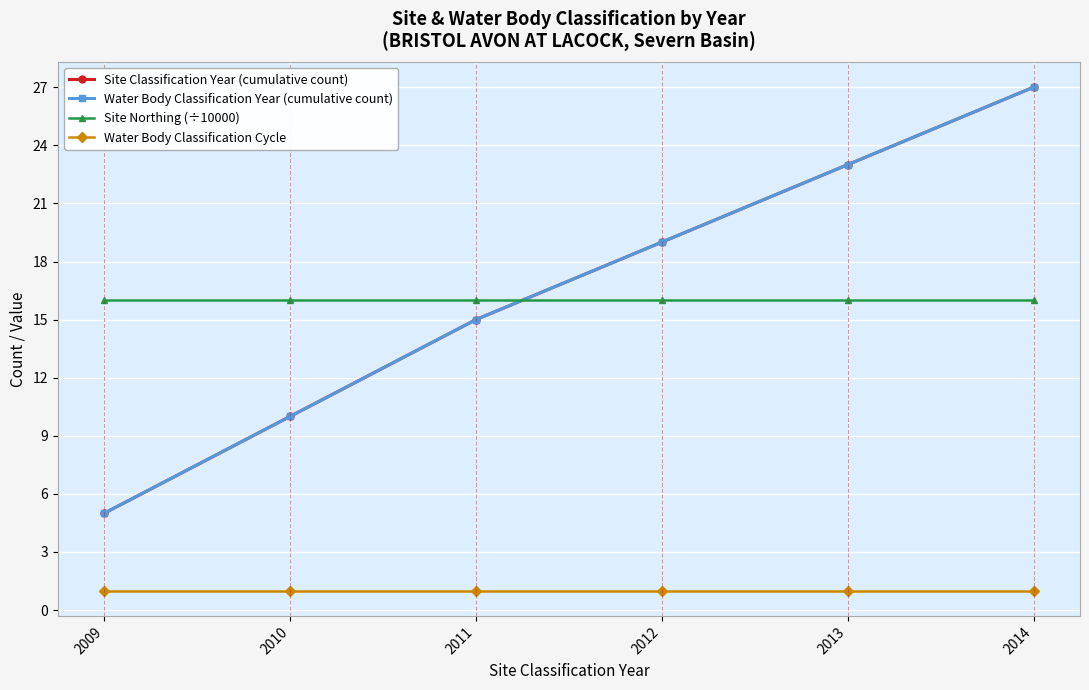

Rank the series by their maximum value, from highest to lowest.

Site Classification Year (cumulative count), Water Body Classification Year (cumulative count), Site Northing (÷10000), Water Body Classification Cycle